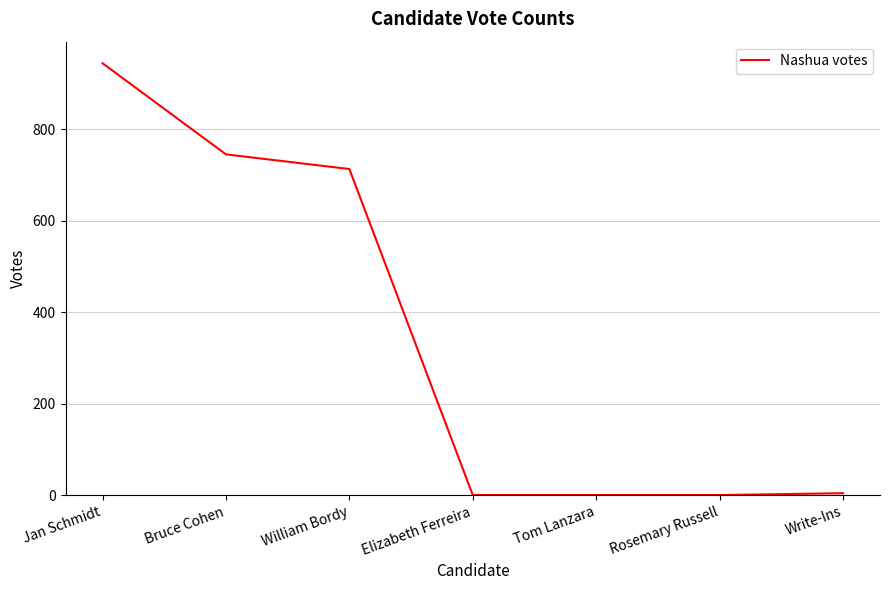

How many series are shown in this chart?

1